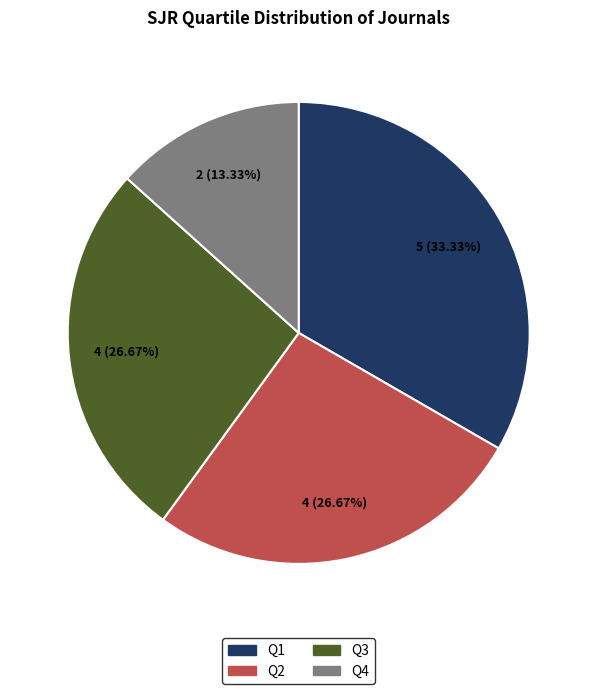

Approximately how many times larger is the value at Q4 compared to Q1?

0.4